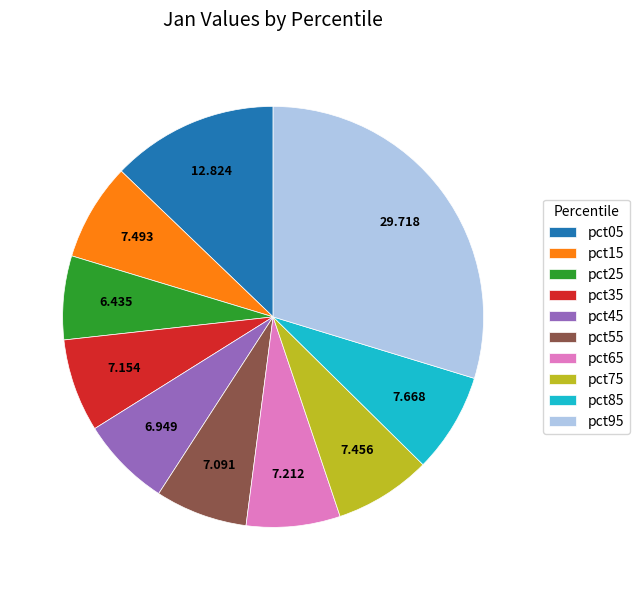

Which slice is the smallest?

pct25